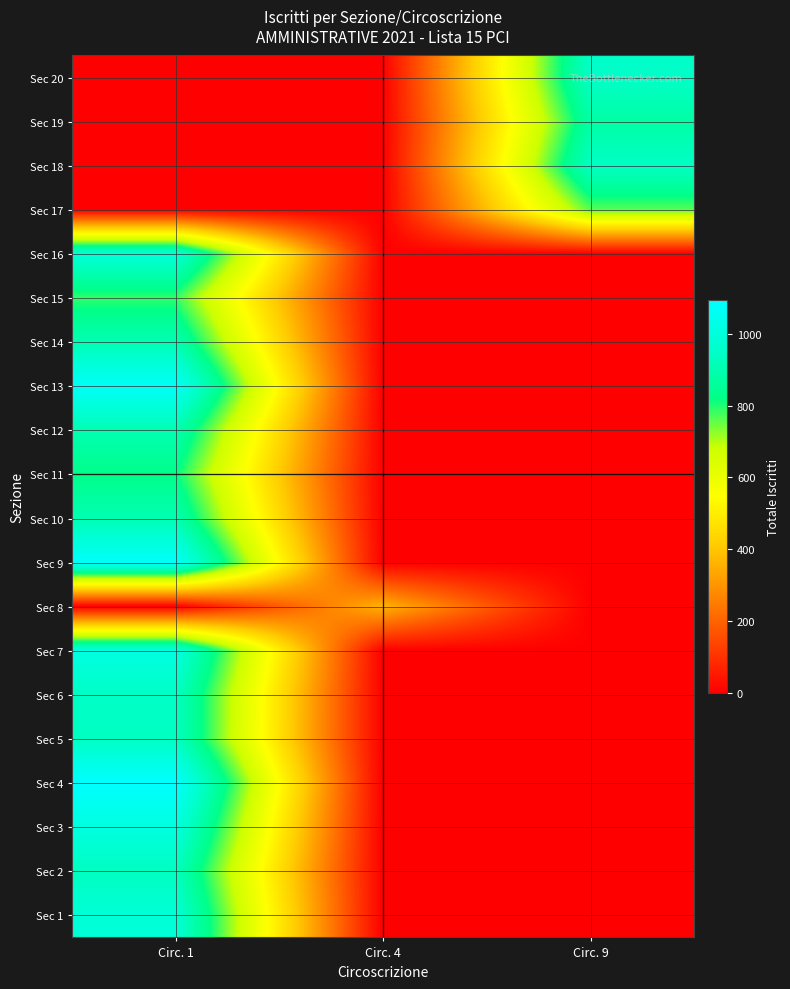

What is the spread (max minus min) of values at Circ. 9?

949